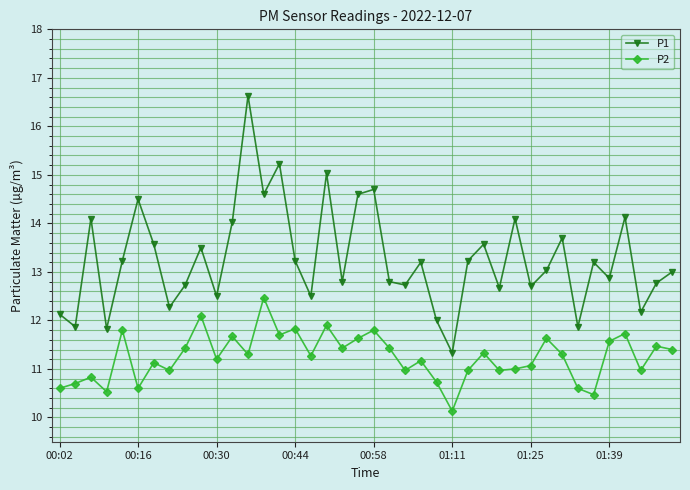

Reading right to left, what are all the values shown in this chart?

P1: 13.0	12.8	12.2	14.1	12.9	13.2	11.9	13.7	13.0	12.7	14.1	12.7	13.6	13.2	11.3	12.0	13.2	12.7	12.8	14.7	14.6	12.8	15.0	12.5	13.2	15.2	14.6	16.6	14.0	12.5	13.5	12.7	12.3	13.6	14.5	13.2	11.8	14.1	11.9	12.1
P2: 11.4	11.5	11.0	11.7	11.6	10.5	10.6	11.3	11.6	11.1	11.0	11.0	11.3	11.0	10.1	10.7	11.2	11.0	11.4	11.8	11.6	11.4	11.9	11.3	11.8	11.7	12.5	11.3	11.7	11.2	12.1	11.4	11.0	11.1	10.6	11.8	10.5	10.8	10.7	10.6